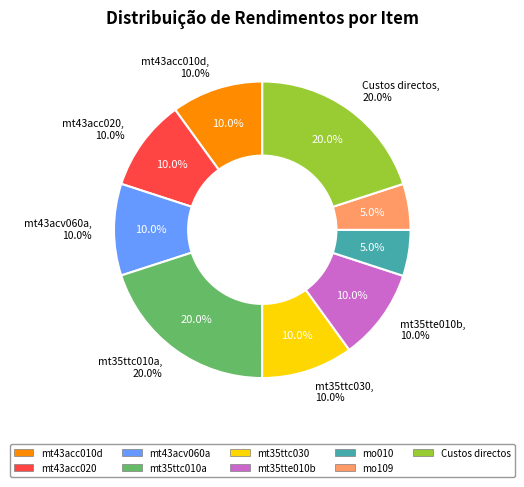

How many slices are in this pie chart?

9